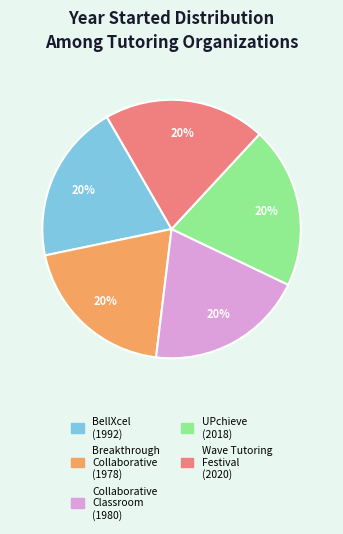

Approximately how many times larger is the value at Breakthrough Collaborative (1978) compared to Wave Tutoring Festival (2020)?

1.0